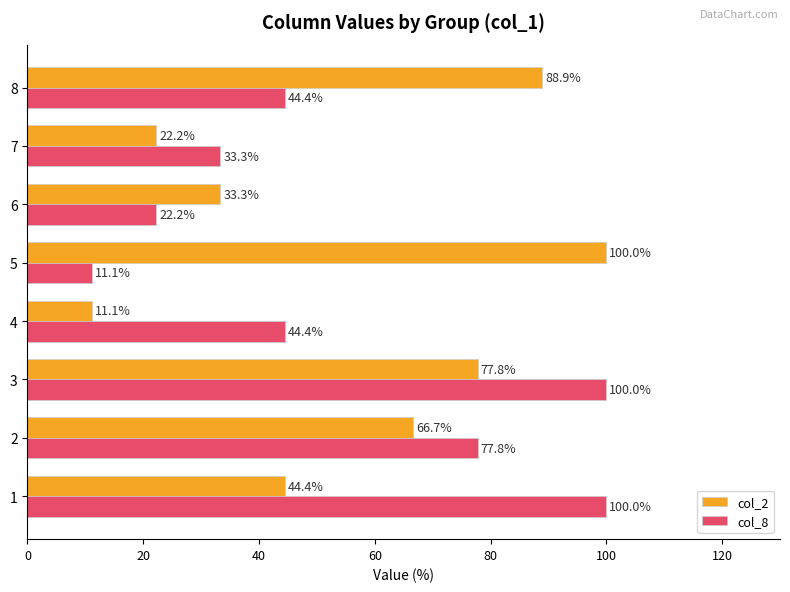

At 6, list the series in order from largest to smallest.

col_2, col_8